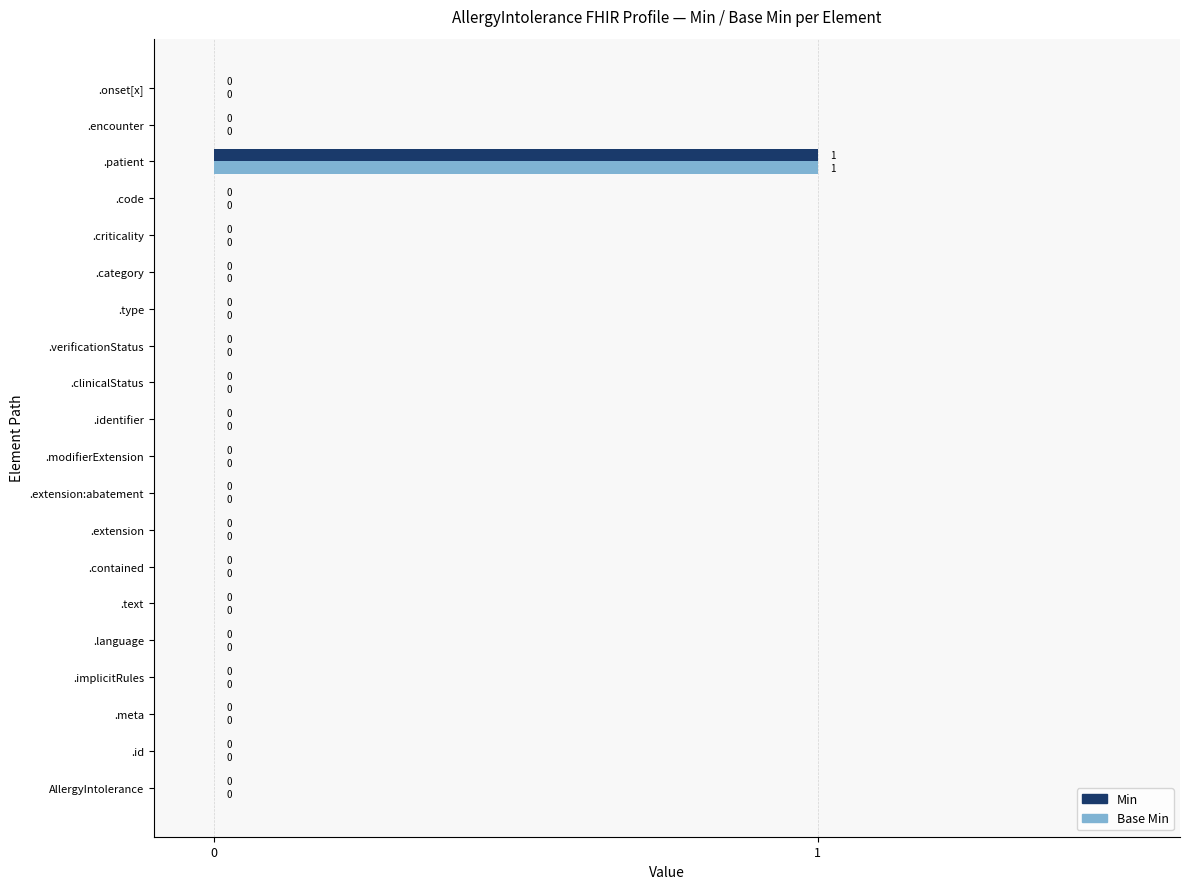

Is it true that Min equals -1 at .criticality?

False